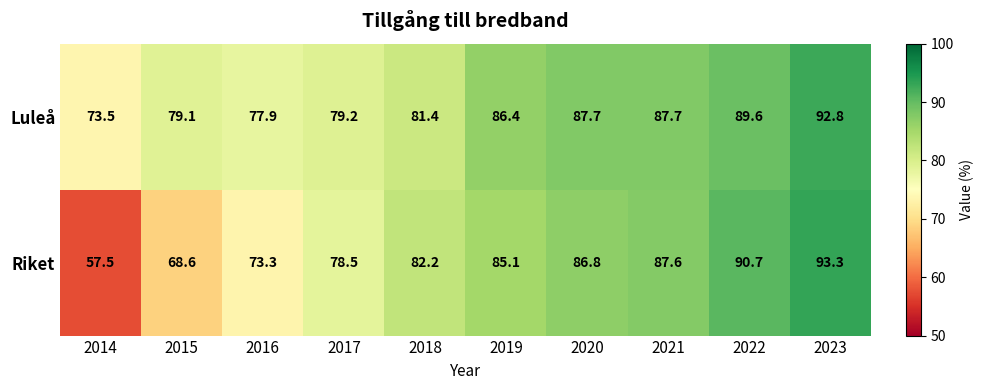

What is the smallest value displayed?

57.5